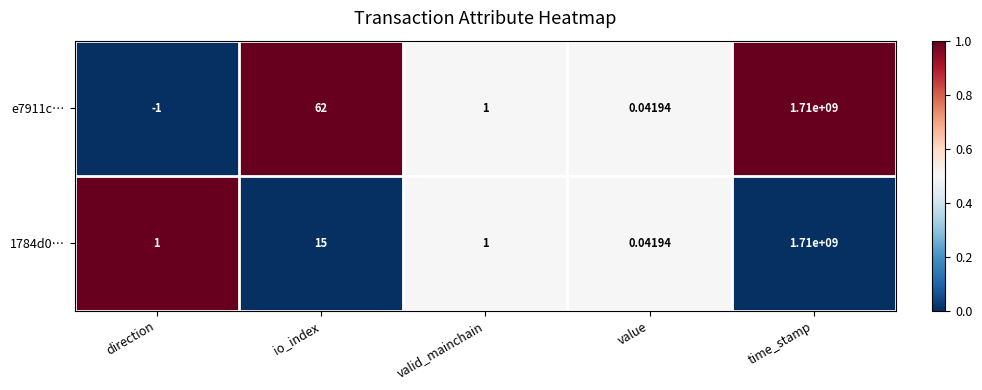

Where does the e7911c… series first go above 1?

io_index